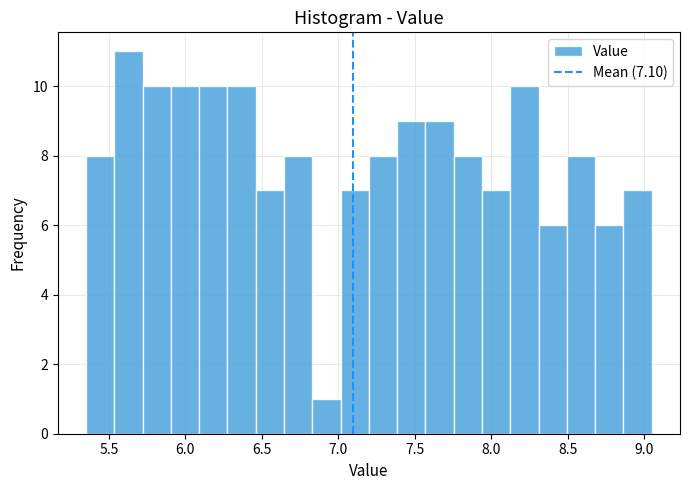

Read against the x-axis, roughly where is the centre of the tallest bar?

5.65